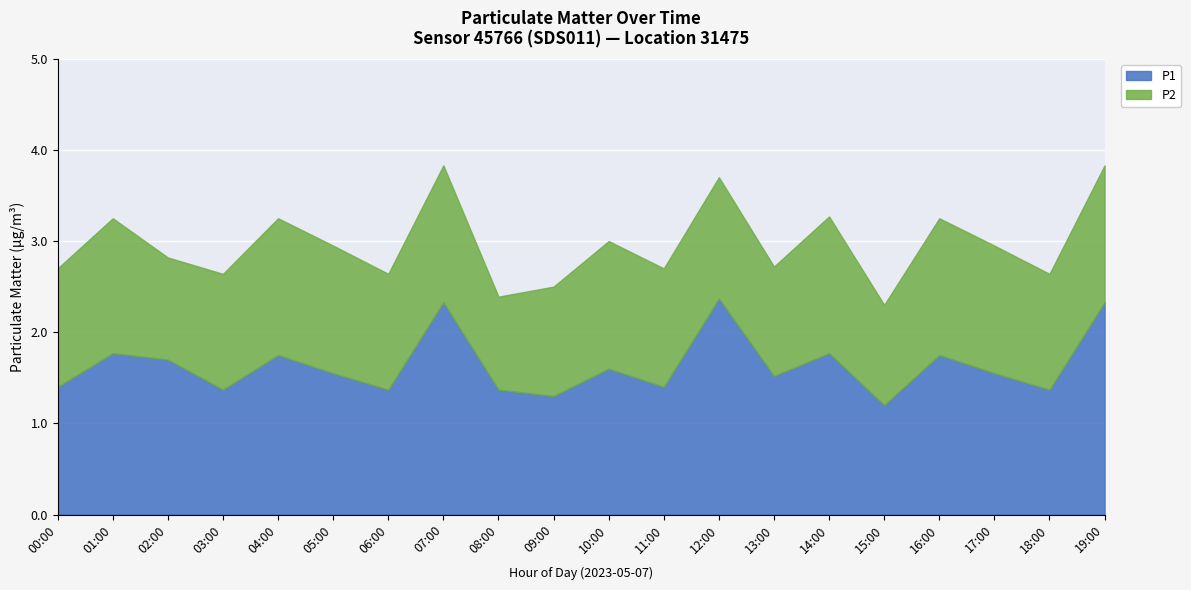

Reading left to right, what are all the values shown in this chart?

P1: 1.4	1.8	1.7	1.4	1.8	1.6	1.4	2.3	1.4	1.3	1.6	1.4	2.4	1.5	1.8	1.2	1.8	1.6	1.4	2.3
P2: 1.3	1.5	1.1	1.3	1.5	1.4	1.3	1.5	1.0	1.2	1.4	1.3	1.3	1.2	1.5	1.1	1.5	1.4	1.3	1.5